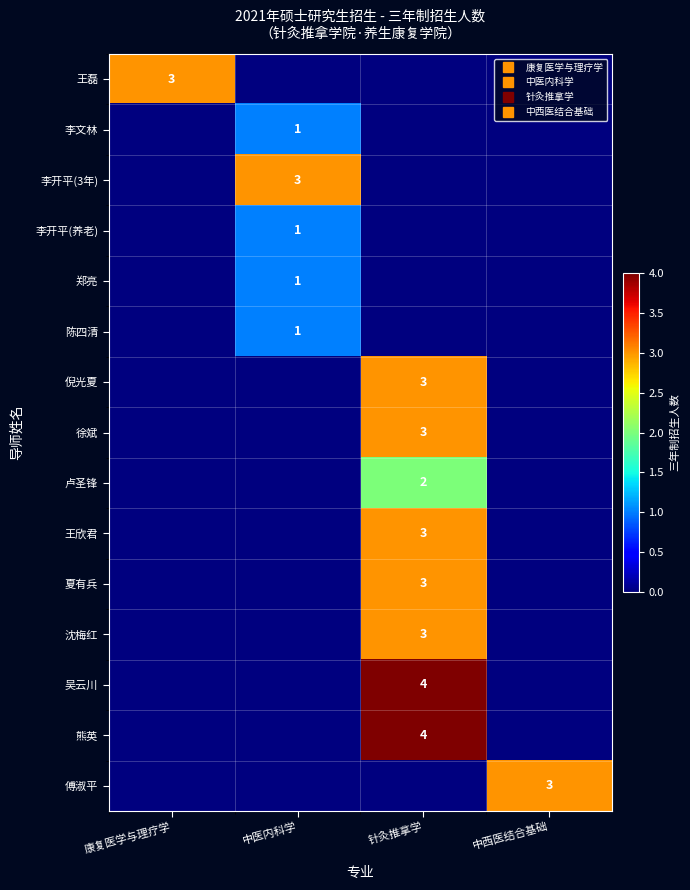

At how many categories does at least one series exceed 1?

4